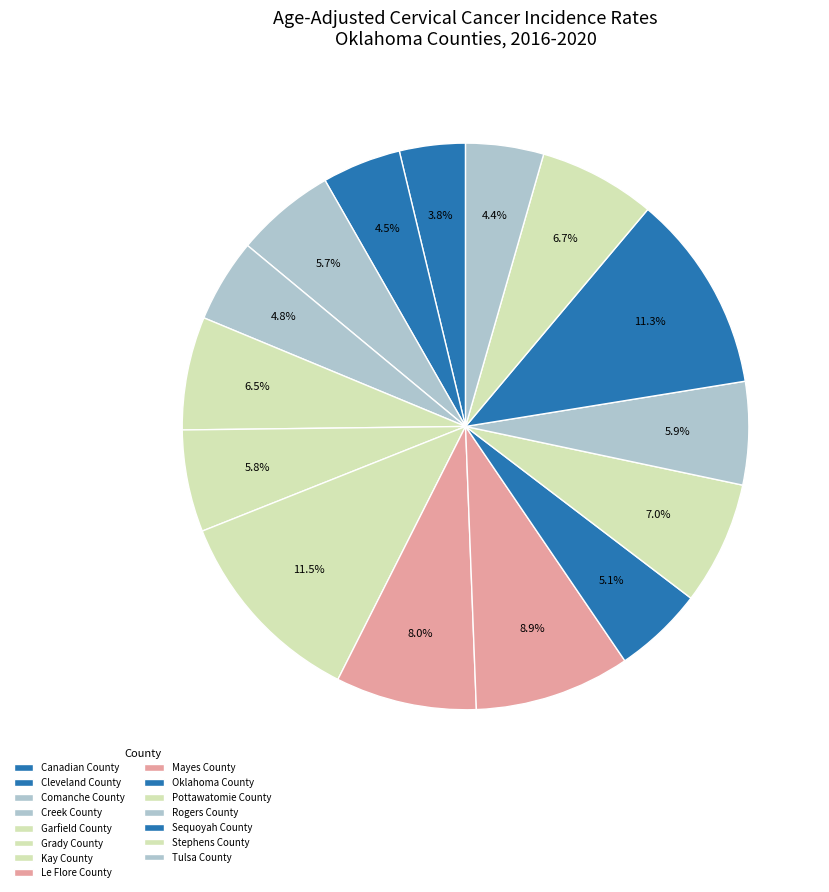

To the nearest percent, what is the combined percentage of Stephens County and Grady County?

12%